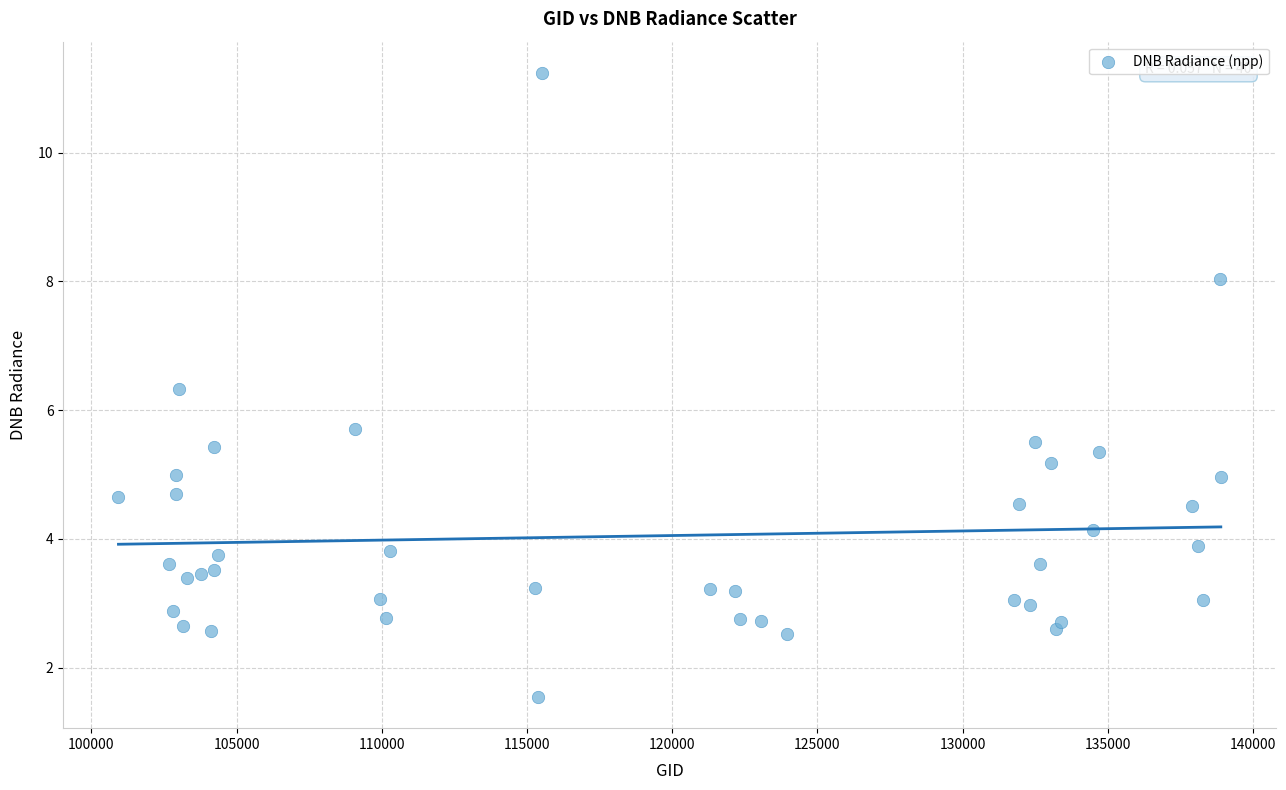

What is the range of Y values (max minus min)?

9.7